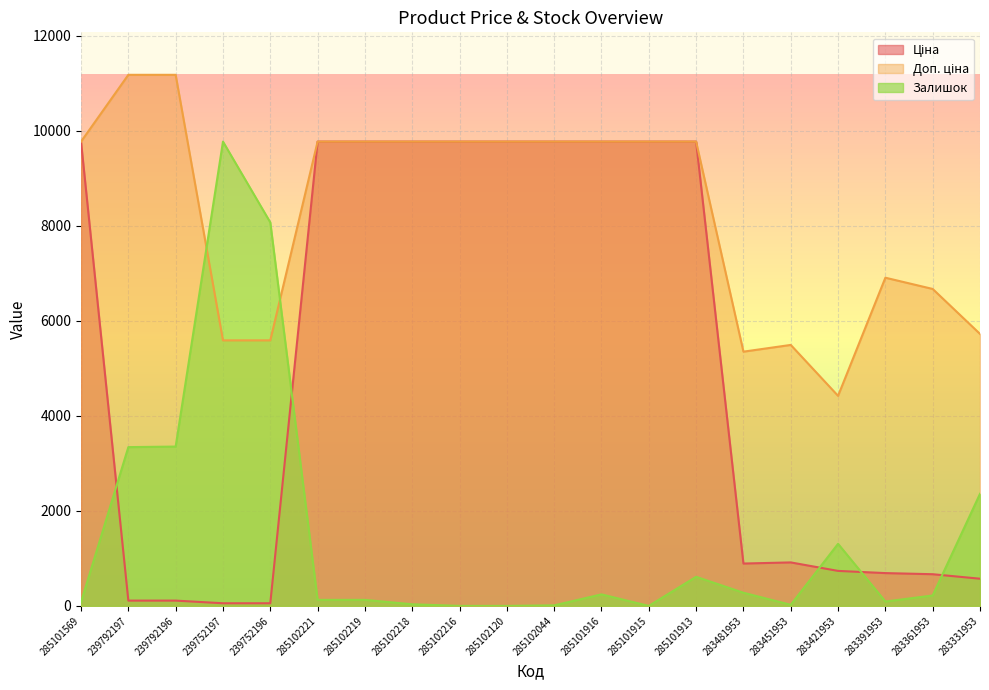

What are all the series names shown in the legend?

Ціна, Доп. ціна, Залишок